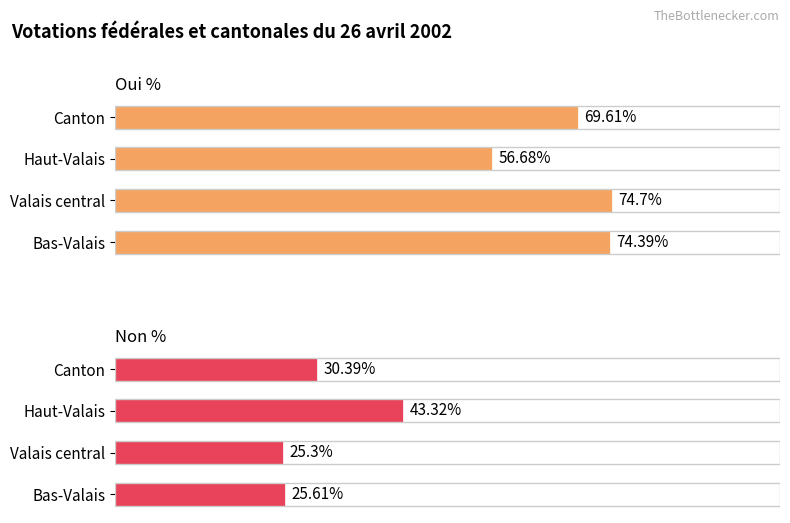

How many bars are there in each group?

2